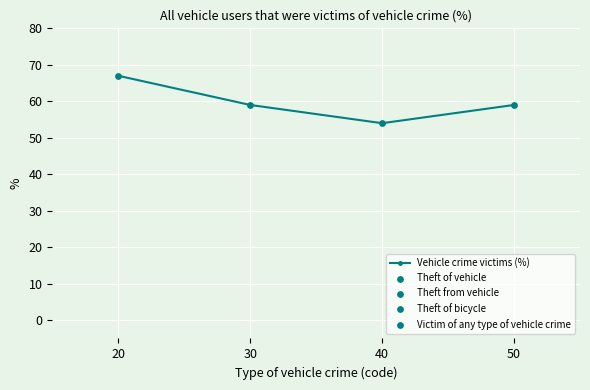

Which has a higher value, 40 or 50?

50